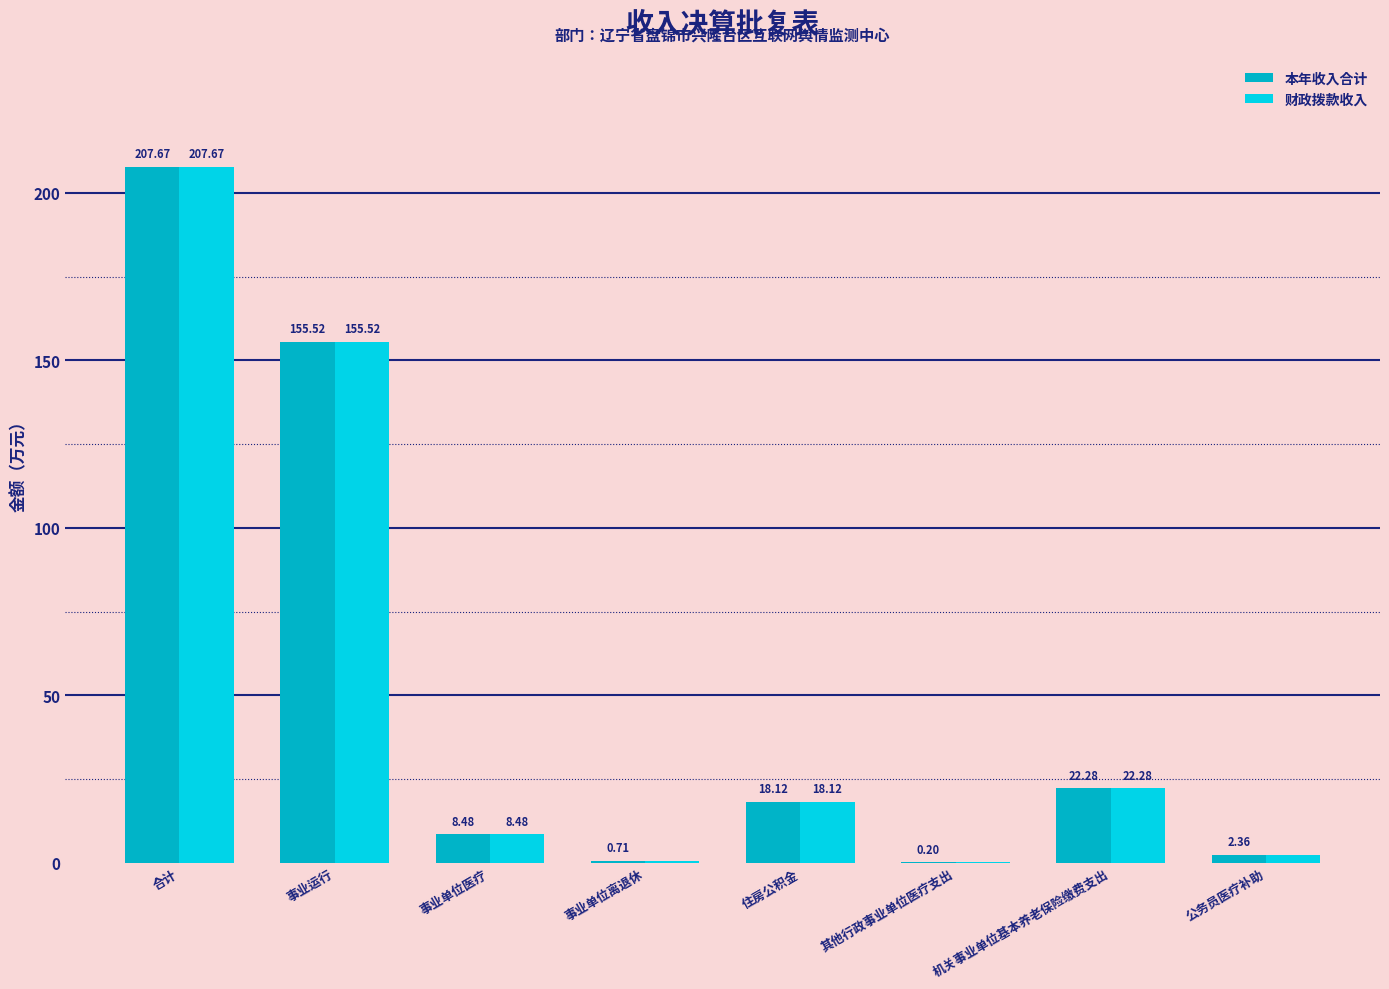

What is the total value across all series at 合计?

415.3